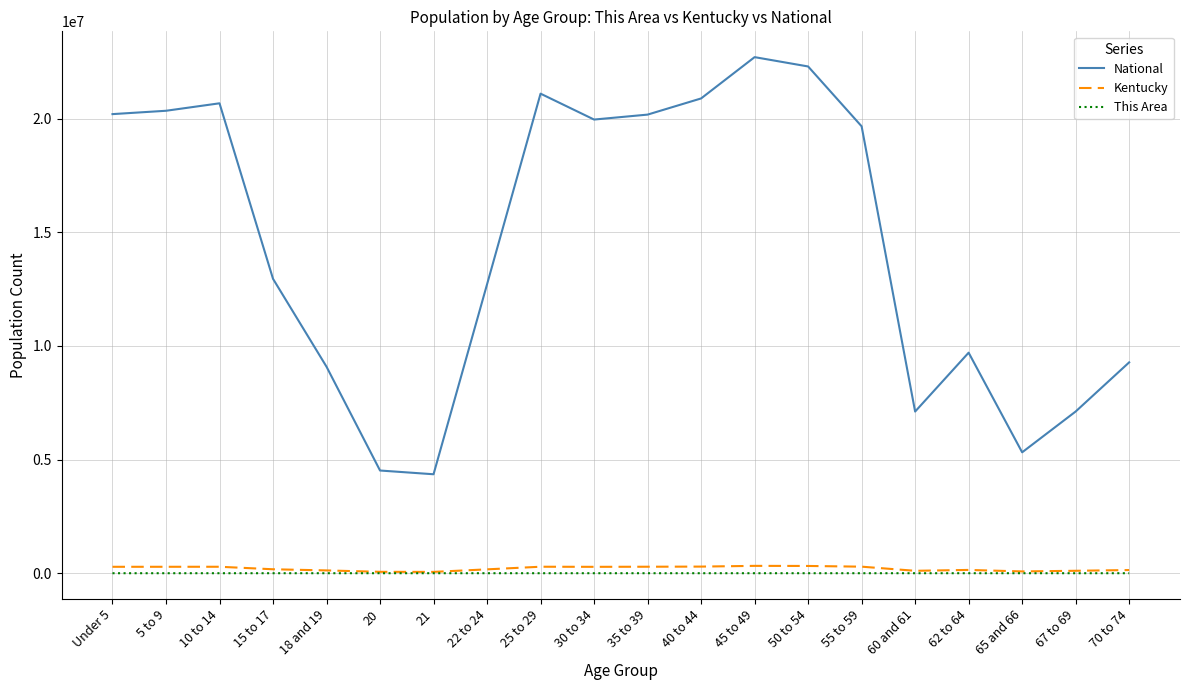

The value of National at 65 and 66 is 9499045. True or false?

False